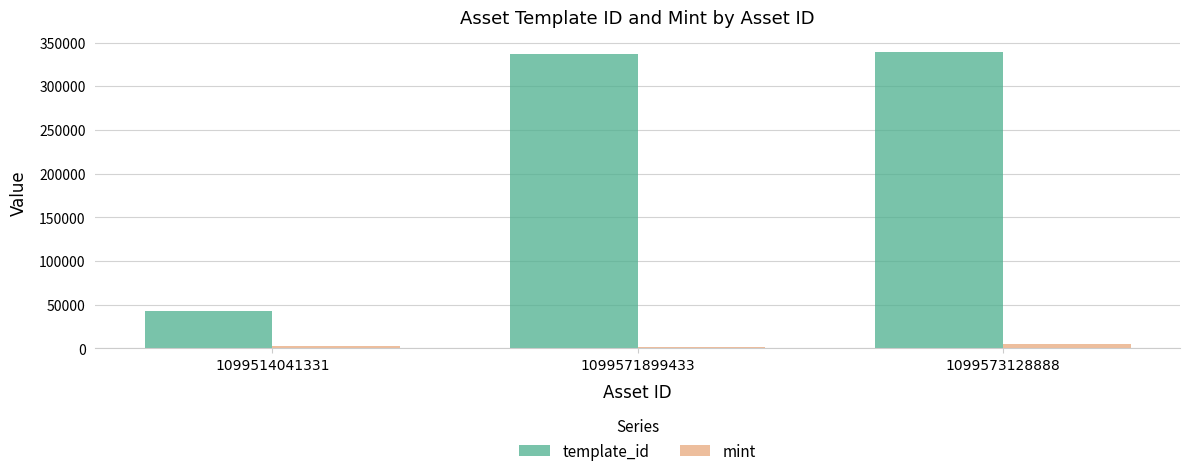

Where is template_id nearest to the value 190824?

1099571899433